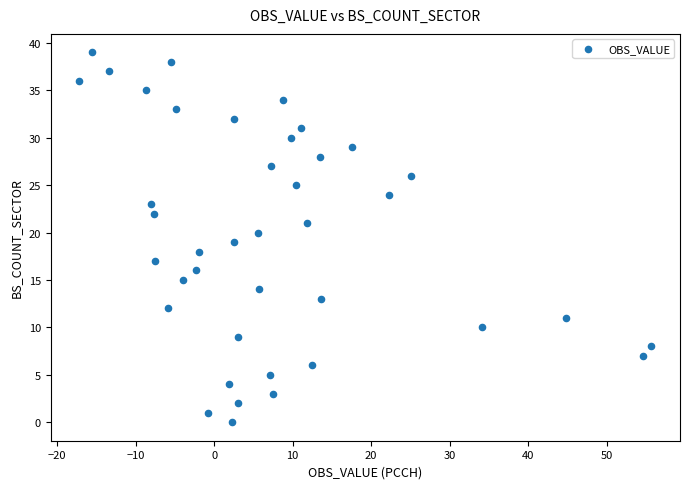

What is the range of Y values (max minus min)?

39